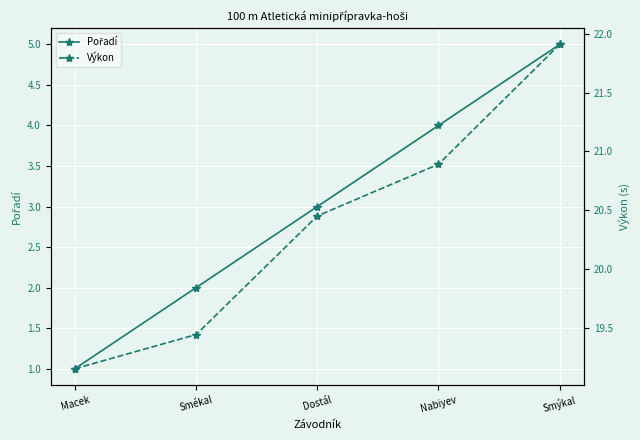

List the labels in order of Pořadí value, smallest first.

Macek, Smékal, Dostál, Nabiyev, Smýkal